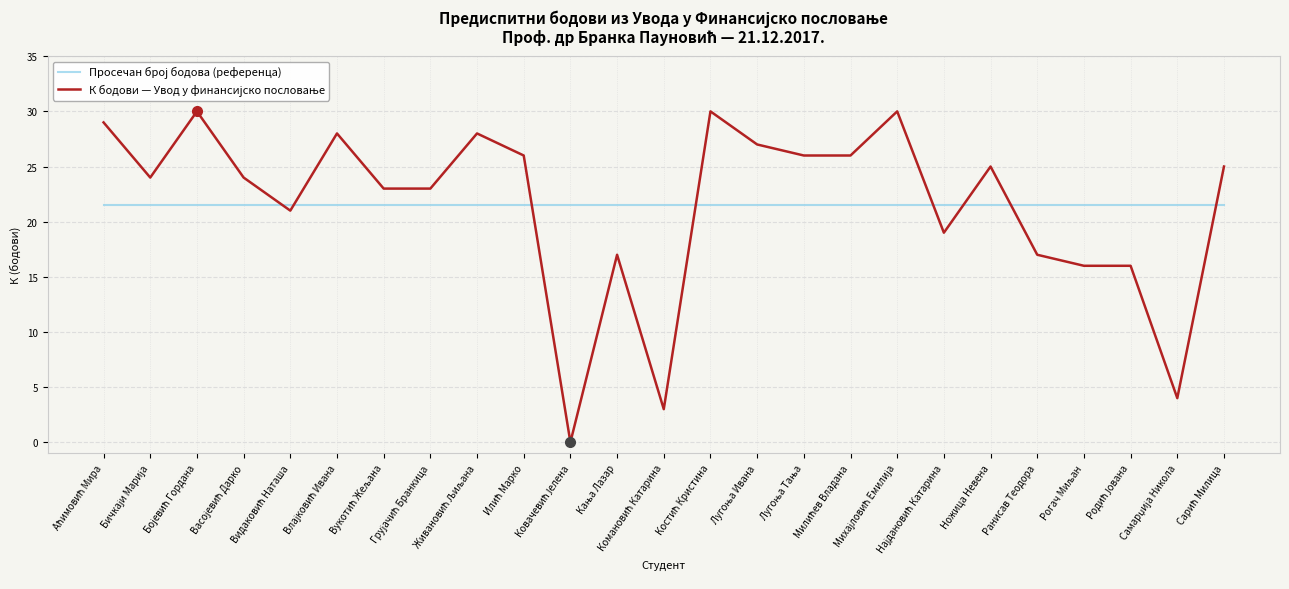

What is the maximum value shown in the chart?

30.0